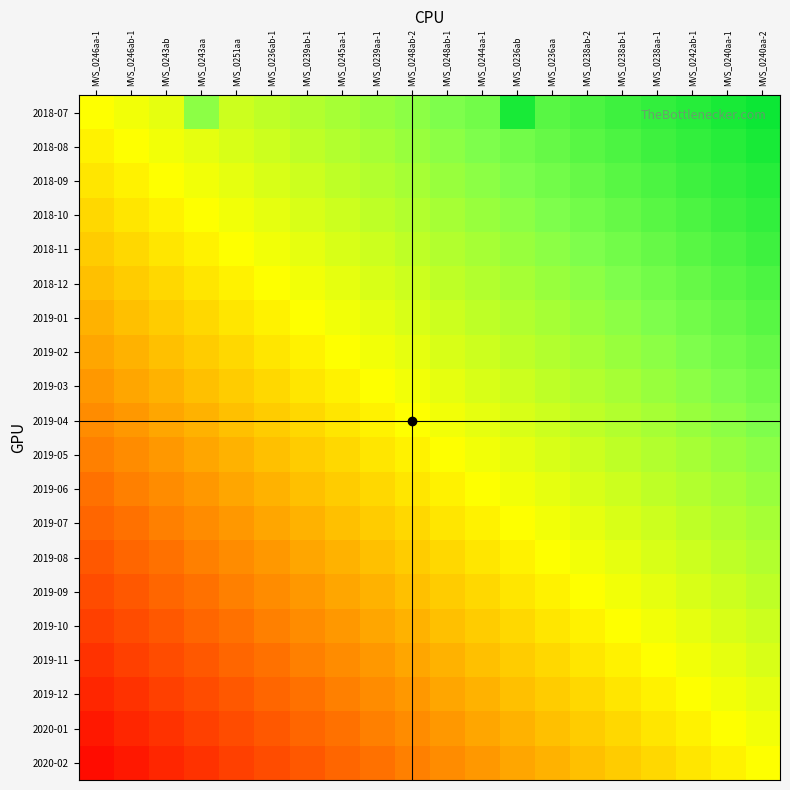

Reading left to right, extract all data points from this chart.

2018-07: MVS_0246aa-1=0.5	MVS_0246ab-1=0.5	MVS_0243ab=0.6	MVS_0243aa=0.7	MVS_0251aa=0.6	MVS_0236ab-1=0.6	MVS_0239ab-1=0.7	MVS_0245aa-1=0.7	MVS_0239aa-1=0.7	MVS_0248ab-2=0.7	MVS_0248ab-1=0.8	MVS_0244aa-1=0.8	MVS_0236ab=0.9	MVS_0236aa=0.8	MVS_0238ab-2=0.8	MVS_0238ab-1=0.9	MVS_0238aa-1=0.9	MVS_0242ab-1=0.9	MVS_0240aa-1=0.9	MVS_0240aa-2=1.0
2018-08: MVS_0246aa-1=0.5	MVS_0246ab-1=0.5	MVS_0243ab=0.5	MVS_0243aa=0.6	MVS_0251aa=0.6	MVS_0236ab-1=0.6	MVS_0239ab-1=0.6	MVS_0245aa-1=0.7	MVS_0239aa-1=0.7	MVS_0248ab-2=0.7	MVS_0248ab-1=0.7	MVS_0244aa-1=0.8	MVS_0236ab=0.8	MVS_0236aa=0.8	MVS_0238ab-2=0.8	MVS_0238ab-1=0.8	MVS_0238aa-1=0.9	MVS_0242ab-1=0.9	MVS_0240aa-1=0.9	MVS_0240aa-2=0.9
2018-09: MVS_0246aa-1=0.5	MVS_0246ab-1=0.5	MVS_0243ab=0.5	MVS_0243aa=0.5	MVS_0251aa=0.6	MVS_0236ab-1=0.6	MVS_0239ab-1=0.6	MVS_0245aa-1=0.6	MVS_0239aa-1=0.7	MVS_0248ab-2=0.7	MVS_0248ab-1=0.7	MVS_0244aa-1=0.7	MVS_0236ab=0.8	MVS_0236aa=0.8	MVS_0238ab-2=0.8	MVS_0238ab-1=0.8	MVS_0238aa-1=0.9	MVS_0242ab-1=0.9	MVS_0240aa-1=0.9	MVS_0240aa-2=0.9
2018-10: MVS_0246aa-1=0.4	MVS_0246ab-1=0.5	MVS_0243ab=0.5	MVS_0243aa=0.5	MVS_0251aa=0.5	MVS_0236ab-1=0.6	MVS_0239ab-1=0.6	MVS_0245aa-1=0.6	MVS_0239aa-1=0.6	MVS_0248ab-2=0.7	MVS_0248ab-1=0.7	MVS_0244aa-1=0.7	MVS_0236ab=0.7	MVS_0236aa=0.8	MVS_0238ab-2=0.8	MVS_0238ab-1=0.8	MVS_0238aa-1=0.8	MVS_0242ab-1=0.8	MVS_0240aa-1=0.9	MVS_0240aa-2=0.9
2018-11: MVS_0246aa-1=0.4	MVS_0246ab-1=0.4	MVS_0243ab=0.5	MVS_0243aa=0.5	MVS_0251aa=0.5	MVS_0236ab-1=0.5	MVS_0239ab-1=0.6	MVS_0245aa-1=0.6	MVS_0239aa-1=0.6	MVS_0248ab-2=0.6	MVS_0248ab-1=0.7	MVS_0244aa-1=0.7	MVS_0236ab=0.7	MVS_0236aa=0.7	MVS_0238ab-2=0.8	MVS_0238ab-1=0.8	MVS_0238aa-1=0.8	MVS_0242ab-1=0.8	MVS_0240aa-1=0.8	MVS_0240aa-2=0.9
2018-12: MVS_0246aa-1=0.4	MVS_0246ab-1=0.4	MVS_0243ab=0.4	MVS_0243aa=0.5	MVS_0251aa=0.5	MVS_0236ab-1=0.5	MVS_0239ab-1=0.5	MVS_0245aa-1=0.6	MVS_0239aa-1=0.6	MVS_0248ab-2=0.6	MVS_0248ab-1=0.6	MVS_0244aa-1=0.7	MVS_0236ab=0.7	MVS_0236aa=0.7	MVS_0238ab-2=0.7	MVS_0238ab-1=0.8	MVS_0238aa-1=0.8	MVS_0242ab-1=0.8	MVS_0240aa-1=0.8	MVS_0240aa-2=0.8
2019-01: MVS_0246aa-1=0.3	MVS_0246ab-1=0.4	MVS_0243ab=0.4	MVS_0243aa=0.4	MVS_0251aa=0.5	MVS_0236ab-1=0.5	MVS_0239ab-1=0.5	MVS_0245aa-1=0.5	MVS_0239aa-1=0.6	MVS_0248ab-2=0.6	MVS_0248ab-1=0.6	MVS_0244aa-1=0.6	MVS_0236ab=0.7	MVS_0236aa=0.7	MVS_0238ab-2=0.7	MVS_0238ab-1=0.7	MVS_0238aa-1=0.8	MVS_0242ab-1=0.8	MVS_0240aa-1=0.8	MVS_0240aa-2=0.8
2019-02: MVS_0246aa-1=0.3	MVS_0246ab-1=0.3	MVS_0243ab=0.4	MVS_0243aa=0.4	MVS_0251aa=0.4	MVS_0236ab-1=0.5	MVS_0239ab-1=0.5	MVS_0245aa-1=0.5	MVS_0239aa-1=0.5	MVS_0248ab-2=0.6	MVS_0248ab-1=0.6	MVS_0244aa-1=0.6	MVS_0236ab=0.6	MVS_0236aa=0.7	MVS_0238ab-2=0.7	MVS_0238ab-1=0.7	MVS_0238aa-1=0.7	MVS_0242ab-1=0.8	MVS_0240aa-1=0.8	MVS_0240aa-2=0.8
2019-03: MVS_0246aa-1=0.3	MVS_0246ab-1=0.3	MVS_0243ab=0.3	MVS_0243aa=0.4	MVS_0251aa=0.4	MVS_0236ab-1=0.4	MVS_0239ab-1=0.4	MVS_0245aa-1=0.5	MVS_0239aa-1=0.5	MVS_0248ab-2=0.5	MVS_0248ab-1=0.6	MVS_0244aa-1=0.6	MVS_0236ab=0.6	MVS_0236aa=0.6	MVS_0238ab-2=0.6	MVS_0238ab-1=0.7	MVS_0238aa-1=0.7	MVS_0242ab-1=0.7	MVS_0240aa-1=0.8	MVS_0240aa-2=0.8
2019-04: MVS_0246aa-1=0.3	MVS_0246ab-1=0.3	MVS_0243ab=0.3	MVS_0243aa=0.3	MVS_0251aa=0.4	MVS_0236ab-1=0.4	MVS_0239ab-1=0.4	MVS_0245aa-1=0.4	MVS_0239aa-1=0.5	MVS_0248ab-2=0.5	MVS_0248ab-1=0.5	MVS_0244aa-1=0.6	MVS_0236ab=0.6	MVS_0236aa=0.6	MVS_0238ab-2=0.6	MVS_0238ab-1=0.7	MVS_0238aa-1=0.7	MVS_0242ab-1=0.7	MVS_0240aa-1=0.7	MVS_0240aa-2=0.8
2019-05: MVS_0246aa-1=0.2	MVS_0246ab-1=0.3	MVS_0243ab=0.3	MVS_0243aa=0.3	MVS_0251aa=0.3	MVS_0236ab-1=0.4	MVS_0239ab-1=0.4	MVS_0245aa-1=0.4	MVS_0239aa-1=0.5	MVS_0248ab-2=0.5	MVS_0248ab-1=0.5	MVS_0244aa-1=0.5	MVS_0236ab=0.6	MVS_0236aa=0.6	MVS_0238ab-2=0.6	MVS_0238ab-1=0.6	MVS_0238aa-1=0.7	MVS_0242ab-1=0.7	MVS_0240aa-1=0.7	MVS_0240aa-2=0.7
2019-06: MVS_0246aa-1=0.2	MVS_0246ab-1=0.2	MVS_0243ab=0.3	MVS_0243aa=0.3	MVS_0251aa=0.3	MVS_0236ab-1=0.3	MVS_0239ab-1=0.4	MVS_0245aa-1=0.4	MVS_0239aa-1=0.4	MVS_0248ab-2=0.4	MVS_0248ab-1=0.5	MVS_0244aa-1=0.5	MVS_0236ab=0.5	MVS_0236aa=0.6	MVS_0238ab-2=0.6	MVS_0238ab-1=0.6	MVS_0238aa-1=0.6	MVS_0242ab-1=0.6	MVS_0240aa-1=0.7	MVS_0240aa-2=0.7
2019-07: MVS_0246aa-1=0.2	MVS_0246ab-1=0.2	MVS_0243ab=0.2	MVS_0243aa=0.3	MVS_0251aa=0.3	MVS_0236ab-1=0.3	MVS_0239ab-1=0.3	MVS_0245aa-1=0.4	MVS_0239aa-1=0.4	MVS_0248ab-2=0.4	MVS_0248ab-1=0.5	MVS_0244aa-1=0.5	MVS_0236ab=0.5	MVS_0236aa=0.5	MVS_0238ab-2=0.6	MVS_0238ab-1=0.6	MVS_0238aa-1=0.6	MVS_0242ab-1=0.6	MVS_0240aa-1=0.7	MVS_0240aa-2=0.7
2019-08: MVS_0246aa-1=0.2	MVS_0246ab-1=0.2	MVS_0243ab=0.2	MVS_0243aa=0.2	MVS_0251aa=0.3	MVS_0236ab-1=0.3	MVS_0239ab-1=0.3	MVS_0245aa-1=0.3	MVS_0239aa-1=0.4	MVS_0248ab-2=0.4	MVS_0248ab-1=0.4	MVS_0244aa-1=0.5	MVS_0236ab=0.5	MVS_0236aa=0.5	MVS_0238ab-2=0.5	MVS_0238ab-1=0.6	MVS_0238aa-1=0.6	MVS_0242ab-1=0.6	MVS_0240aa-1=0.6	MVS_0240aa-2=0.6
2019-09: MVS_0246aa-1=0.2	MVS_0246ab-1=0.2	MVS_0243ab=0.2	MVS_0243aa=0.2	MVS_0251aa=0.2	MVS_0236ab-1=0.3	MVS_0239ab-1=0.3	MVS_0245aa-1=0.3	MVS_0239aa-1=0.4	MVS_0248ab-2=0.4	MVS_0248ab-1=0.4	MVS_0244aa-1=0.4	MVS_0236ab=0.5	MVS_0236aa=0.5	MVS_0238ab-2=0.5	MVS_0238ab-1=0.5	MVS_0238aa-1=0.6	MVS_0242ab-1=0.6	MVS_0240aa-1=0.6	MVS_0240aa-2=0.6
2019-10: MVS_0246aa-1=0.1	MVS_0246ab-1=0.2	MVS_0243ab=0.2	MVS_0243aa=0.2	MVS_0251aa=0.2	MVS_0236ab-1=0.2	MVS_0239ab-1=0.3	MVS_0245aa-1=0.3	MVS_0239aa-1=0.3	MVS_0248ab-2=0.3	MVS_0248ab-1=0.4	MVS_0244aa-1=0.4	MVS_0236ab=0.4	MVS_0236aa=0.5	MVS_0238ab-2=0.5	MVS_0238ab-1=0.5	MVS_0238aa-1=0.5	MVS_0242ab-1=0.6	MVS_0240aa-1=0.6	MVS_0240aa-2=0.6
2019-11: MVS_0246aa-1=0.1	MVS_0246ab-1=0.1	MVS_0243ab=0.1	MVS_0243aa=0.2	MVS_0251aa=0.2	MVS_0236ab-1=0.2	MVS_0239ab-1=0.2	MVS_0245aa-1=0.3	MVS_0239aa-1=0.3	MVS_0248ab-2=0.3	MVS_0248ab-1=0.3	MVS_0244aa-1=0.4	MVS_0236ab=0.4	MVS_0236aa=0.4	MVS_0238ab-2=0.4	MVS_0238ab-1=0.5	MVS_0238aa-1=0.5	MVS_0242ab-1=0.5	MVS_0240aa-1=0.6	MVS_0240aa-2=0.6
2019-12: MVS_0246aa-1=0.1	MVS_0246ab-1=0.1	MVS_0243ab=0.1	MVS_0243aa=0.2	MVS_0251aa=0.2	MVS_0236ab-1=0.2	MVS_0239ab-1=0.2	MVS_0245aa-1=0.2	MVS_0239aa-1=0.3	MVS_0248ab-2=0.3	MVS_0248ab-1=0.3	MVS_0244aa-1=0.4	MVS_0236ab=0.4	MVS_0236aa=0.4	MVS_0238ab-2=0.4	MVS_0238ab-1=0.5	MVS_0238aa-1=0.5	MVS_0242ab-1=0.5	MVS_0240aa-1=0.5	MVS_0240aa-2=0.6
2020-01: MVS_0246aa-1=0.0	MVS_0246ab-1=0.1	MVS_0243ab=0.1	MVS_0243aa=0.1	MVS_0251aa=0.2	MVS_0236ab-1=0.2	MVS_0239ab-1=0.2	MVS_0245aa-1=0.2	MVS_0239aa-1=0.2	MVS_0248ab-2=0.3	MVS_0248ab-1=0.3	MVS_0244aa-1=0.3	MVS_0236ab=0.3	MVS_0236aa=0.4	MVS_0238ab-2=0.4	MVS_0238ab-1=0.4	MVS_0238aa-1=0.5	MVS_0242ab-1=0.5	MVS_0240aa-1=0.5	MVS_0240aa-2=0.5
2020-02: MVS_0246aa-1=0.0	MVS_0246ab-1=0.1	MVS_0243ab=0.1	MVS_0243aa=0.1	MVS_0251aa=0.1	MVS_0236ab-1=0.2	MVS_0239ab-1=0.2	MVS_0245aa-1=0.2	MVS_0239aa-1=0.2	MVS_0248ab-2=0.2	MVS_0248ab-1=0.3	MVS_0244aa-1=0.3	MVS_0236ab=0.3	MVS_0236aa=0.4	MVS_0238ab-2=0.4	MVS_0238ab-1=0.4	MVS_0238aa-1=0.4	MVS_0242ab-1=0.5	MVS_0240aa-1=0.5	MVS_0240aa-2=0.5